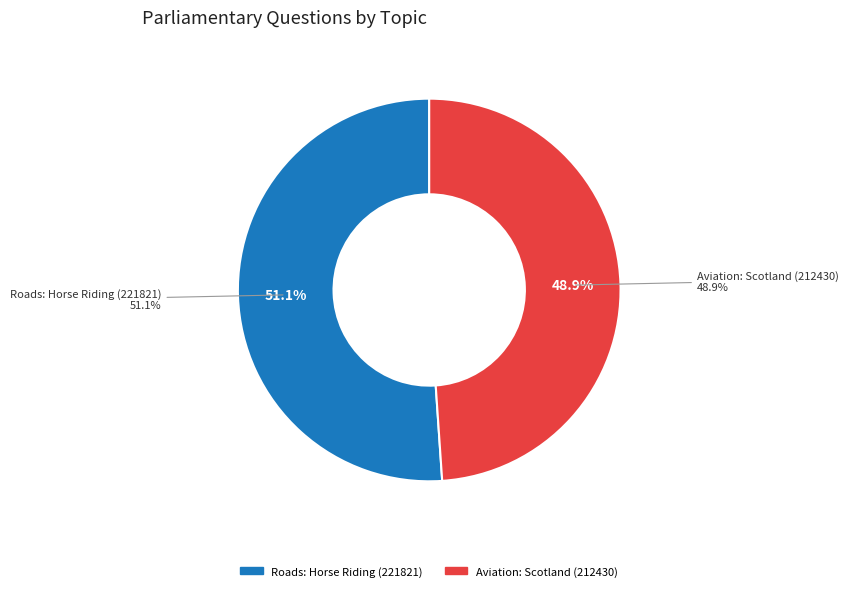

To the nearest percent, what is the combined percentage of Aviation: Scotland (212430) and Roads: Horse Riding (221821)?

100%